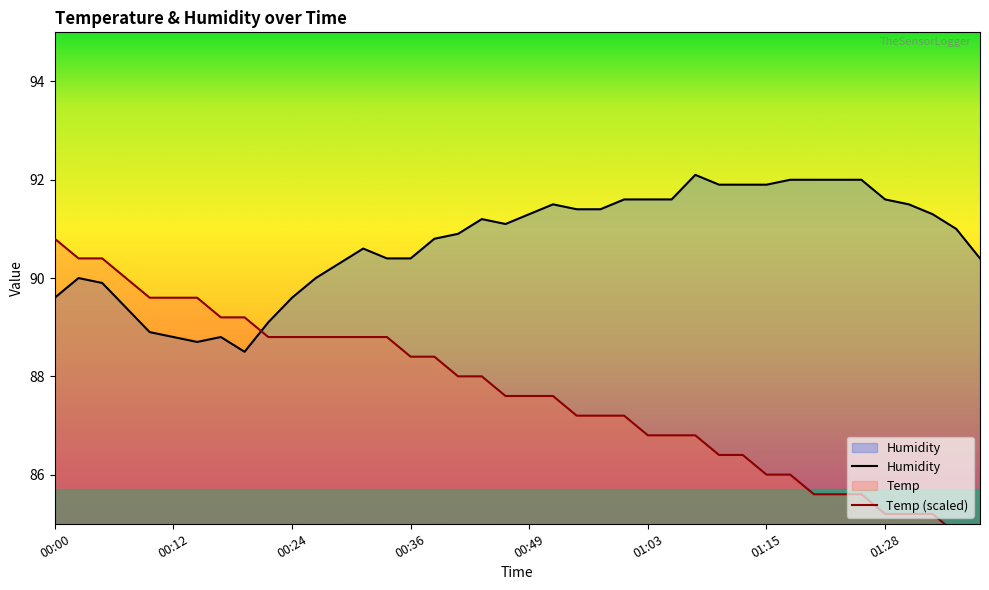

How many distinct data groups are displayed?

2